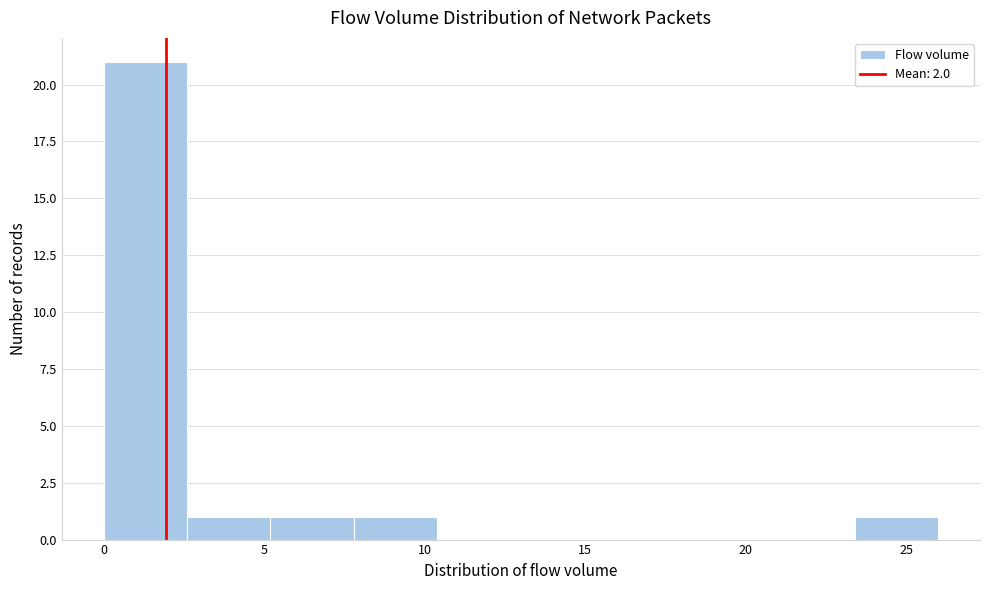

Reading left to right, transcribe this chart: for each bar, give the range it covers on the x-axis and its height. Neither the bar edges nor the heights are printed on the chart, so give them approximately, as read against the axes.

0.0 to 2.6: 21
2.6 to 5.2: 1
5.2 to 7.8: 1
7.8 to 10.4: 1
10.4 to 13.0: 0
13.0 to 15.6: 0
15.6 to 18.2: 0
18.2 to 20.8: 0
20.8 to 23.4: 0
23.4 to 26.0: 1